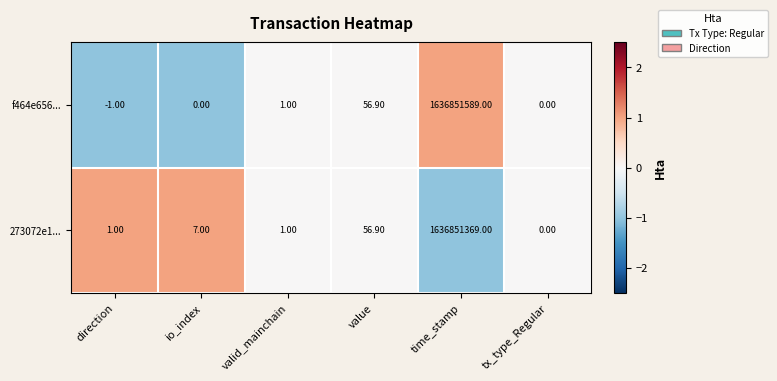

What is the difference between the highest and lowest values at io_index?

7.0